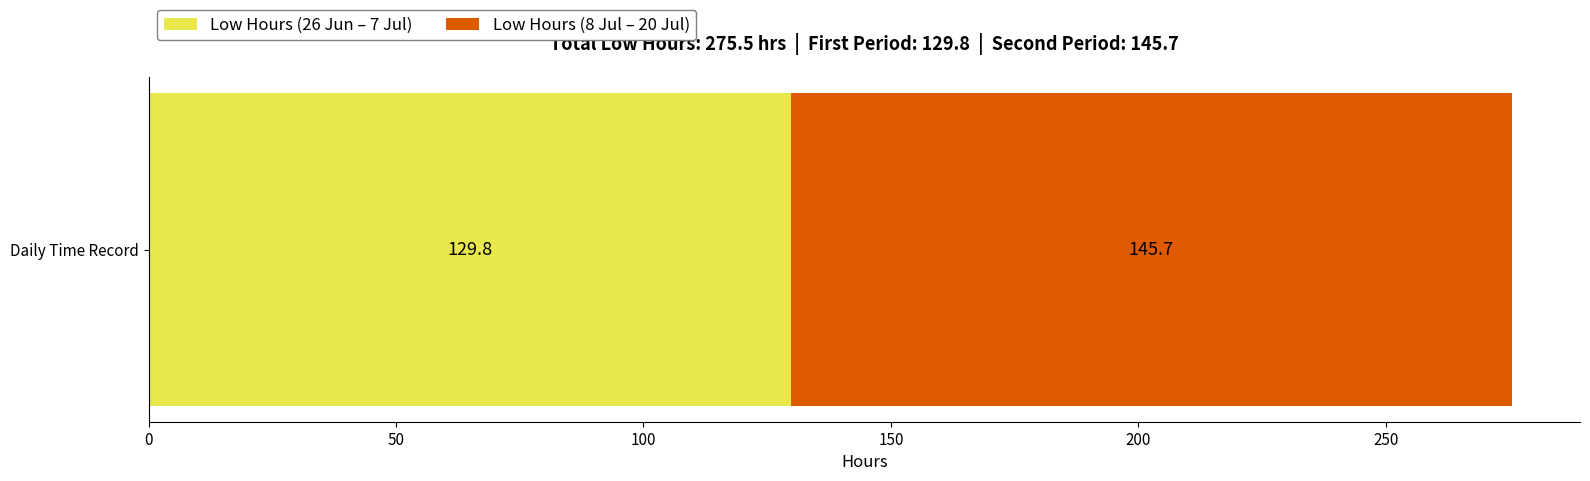

Read the Low Hours (26 Jun – 7 Jul) value at Daily Time Record.

129.8